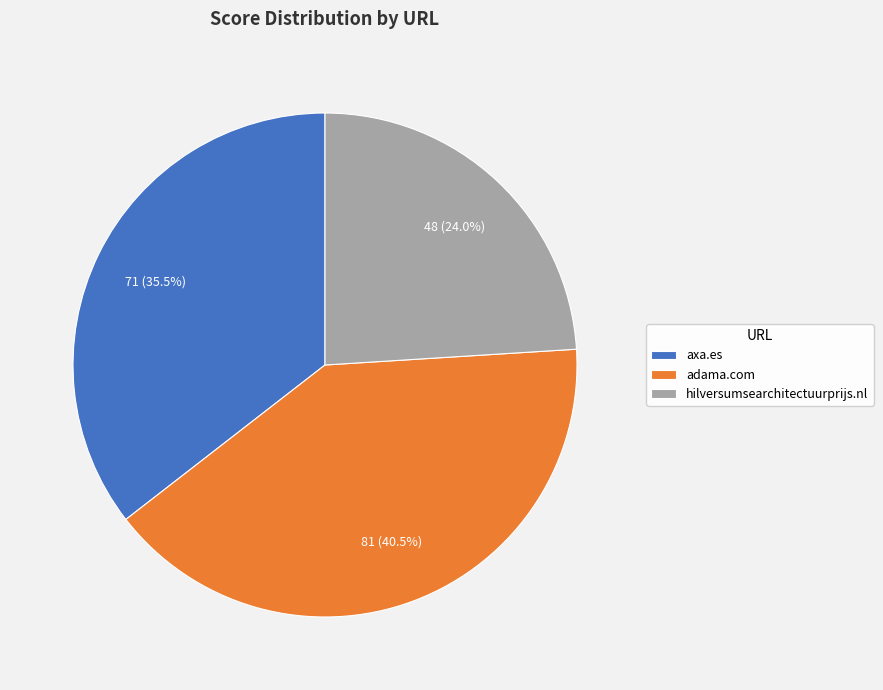

Which slice is the smallest?

hilversumsearchitectuurprijs.nl